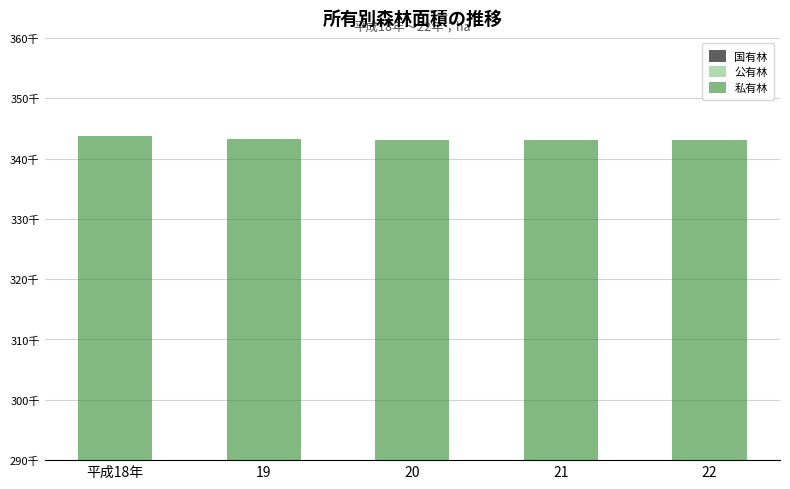

At which label is 私有林 closest to 313745?

21